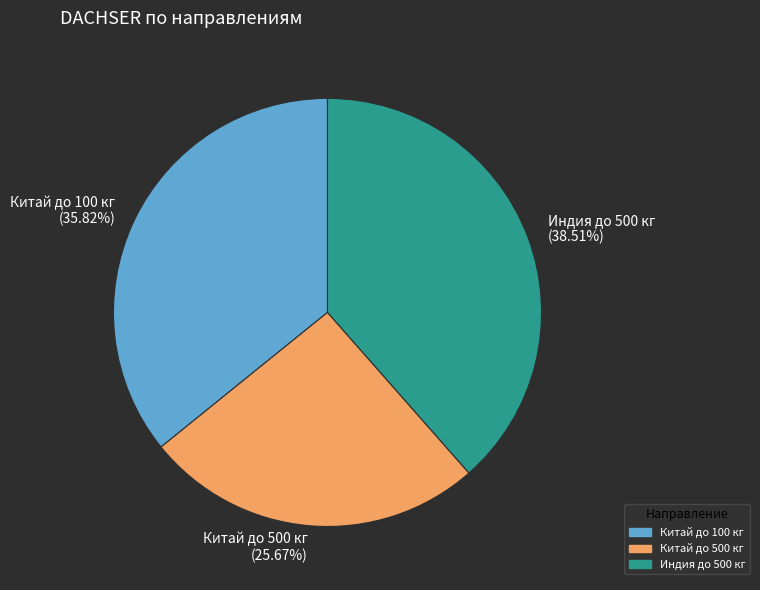

What percentage is the Китай до 100 кг slice, to the nearest percent?

36%